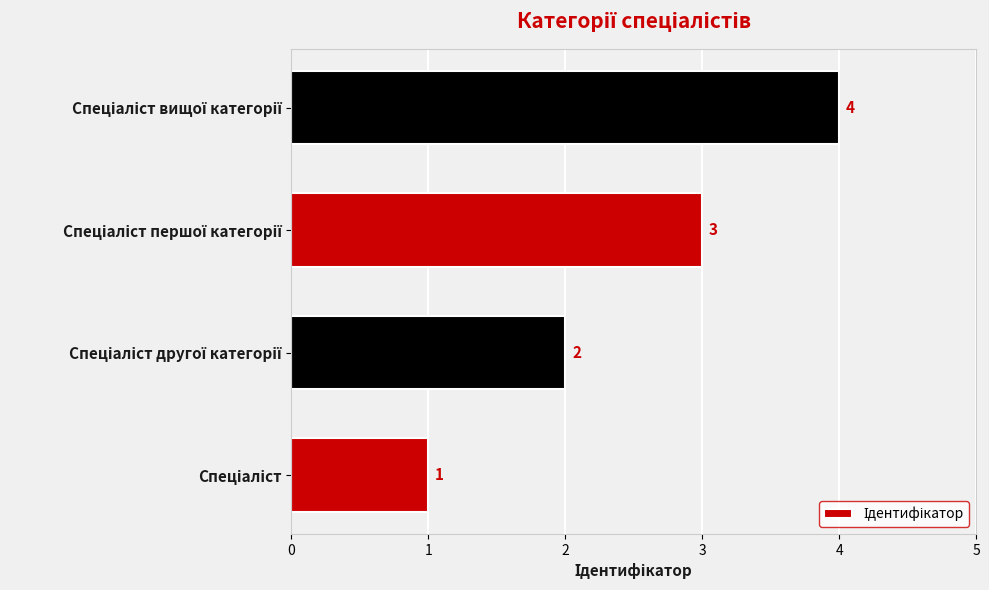

Count the values in the range 2 to 4.

3